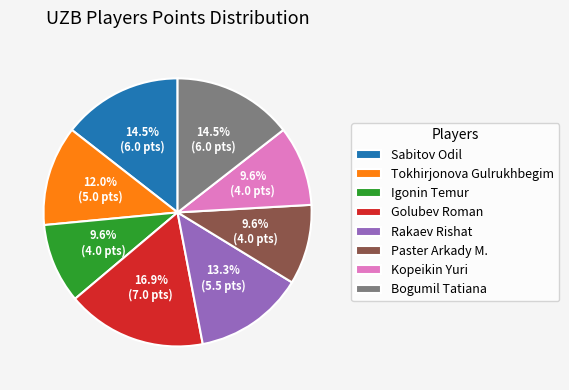

Between Bogumil Tatiana and Rakaev Rishat, which is larger?

Bogumil Tatiana